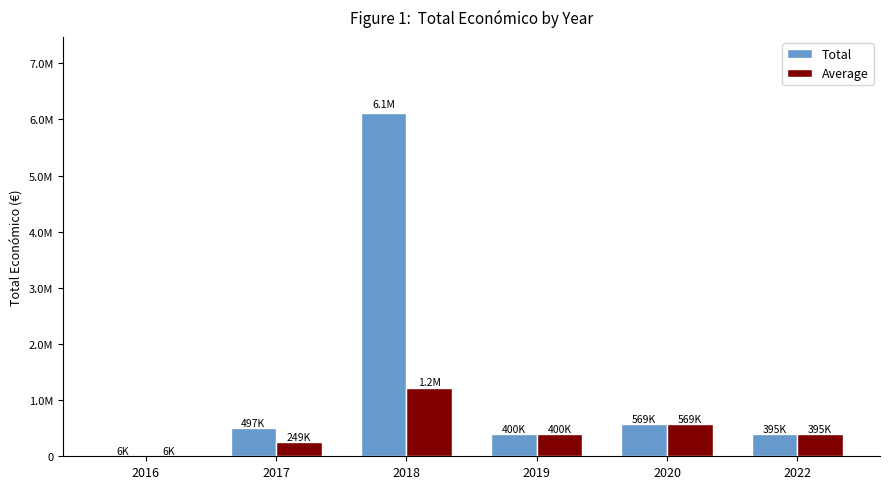

Are the bars grouped side by side (vs. stacked)?

Yes